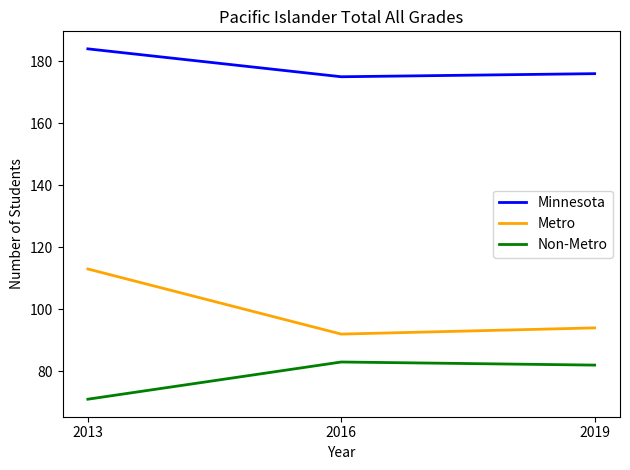

At how many categories does at least one series exceed 125?

3